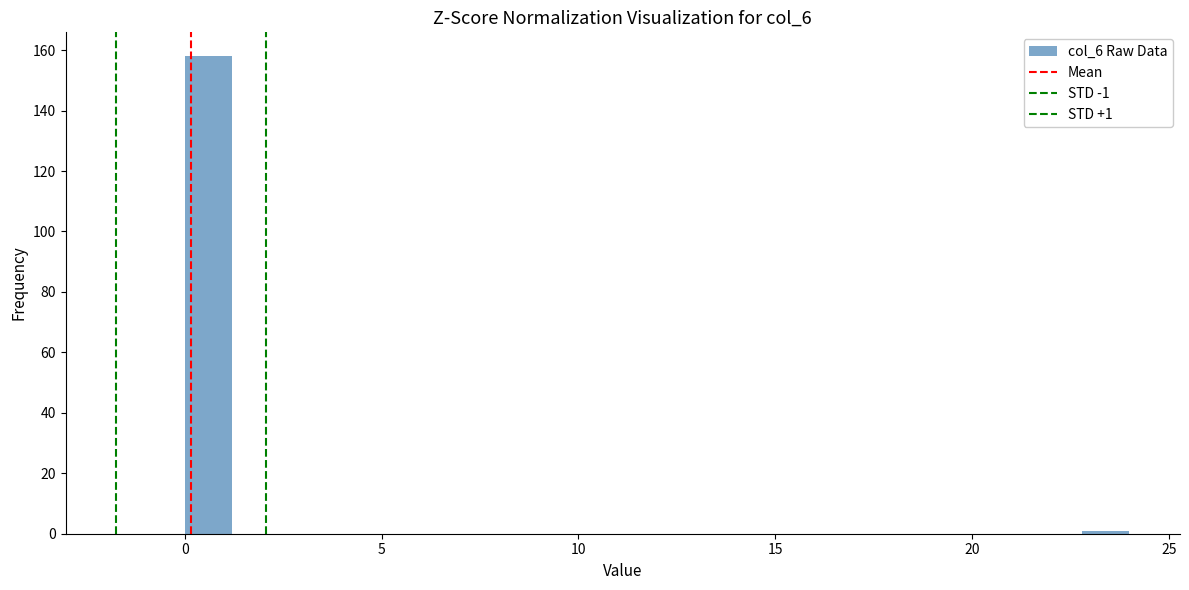

Around what value on the x-axis is the tallest bar? Give the approximate position of its centre, as read against the axis.

0.5